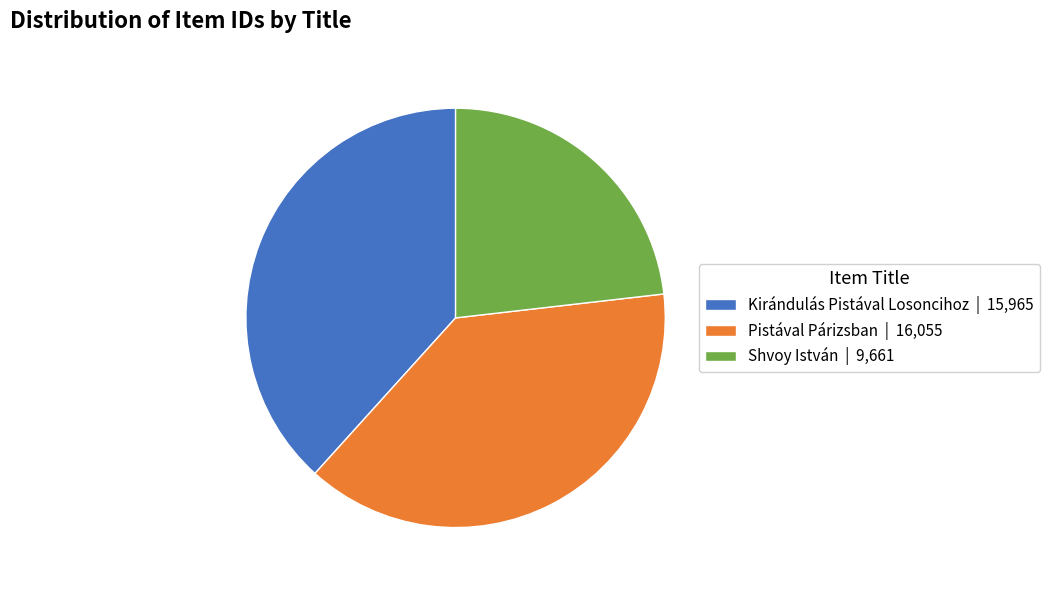

Between Shvoy István | 9,661 and Pistával Párizsban | 16,055, which is larger?

Pistával Párizsban | 16,055